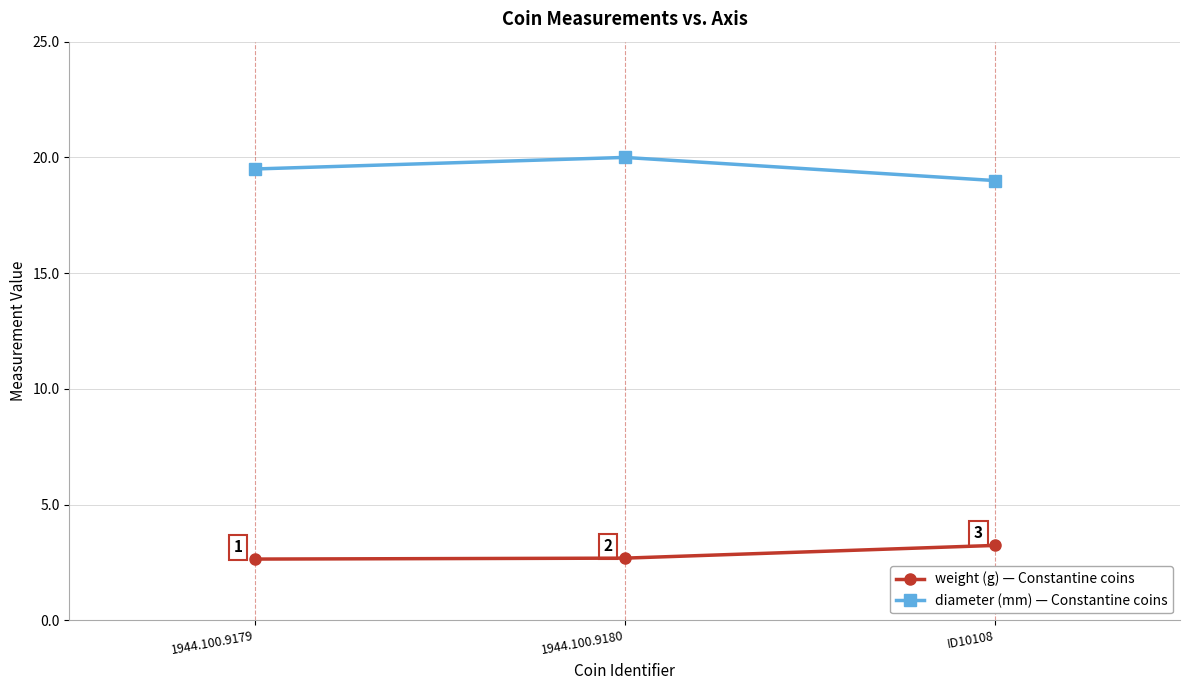

What is the maximum value shown in the chart?

20.0